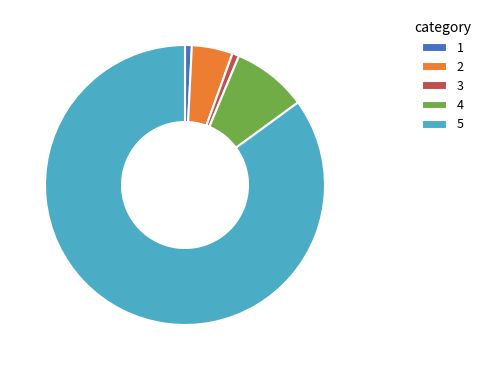

Which category has the biggest portion of the pie?

5